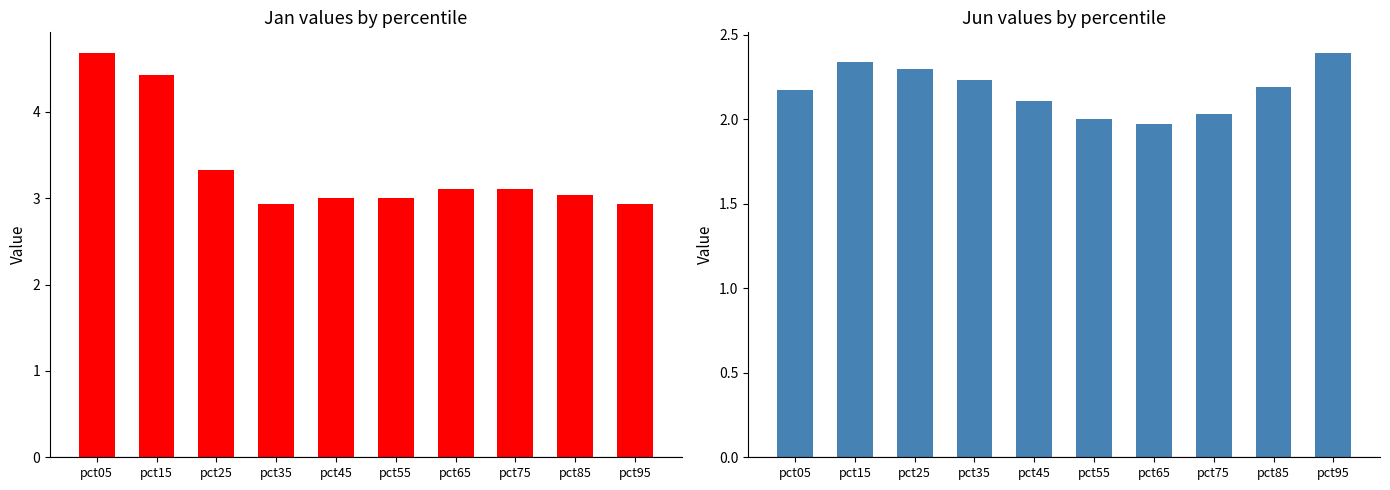

How many data points in Jun are above 2?

9